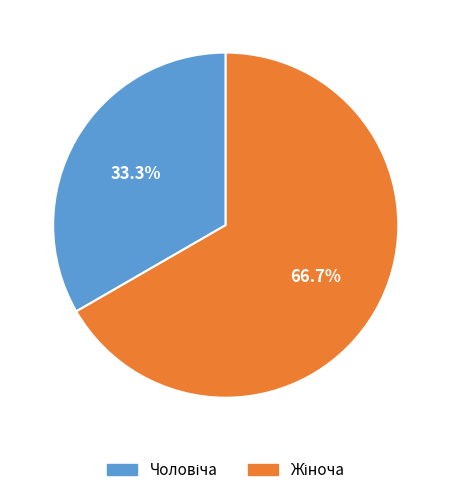

Is there any slice that represents more than half of the pie?

Yes